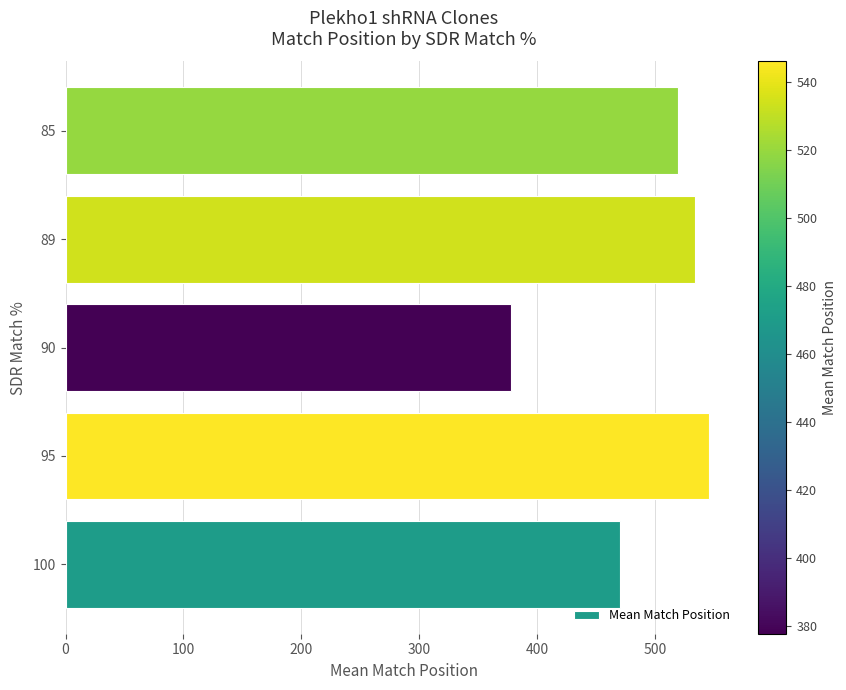

Reading top to bottom, what are all the values shown in this chart?

519.2	534.0	377.8	546.0	470.1